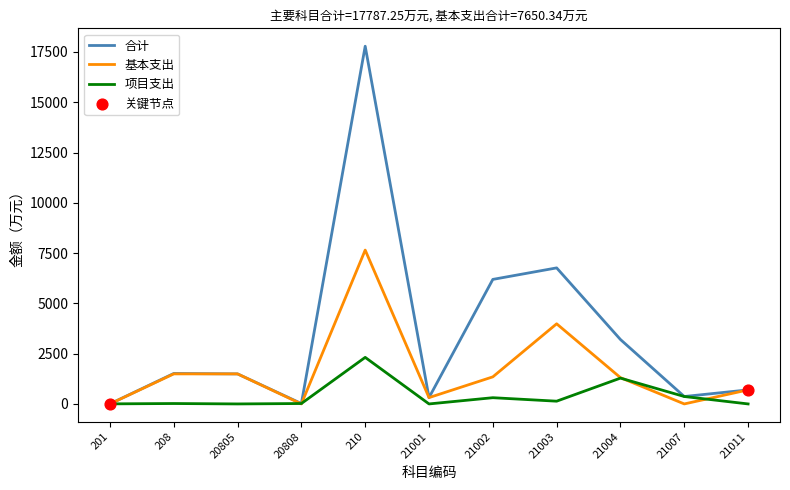

Which series has the largest range (max minus min)?

合计